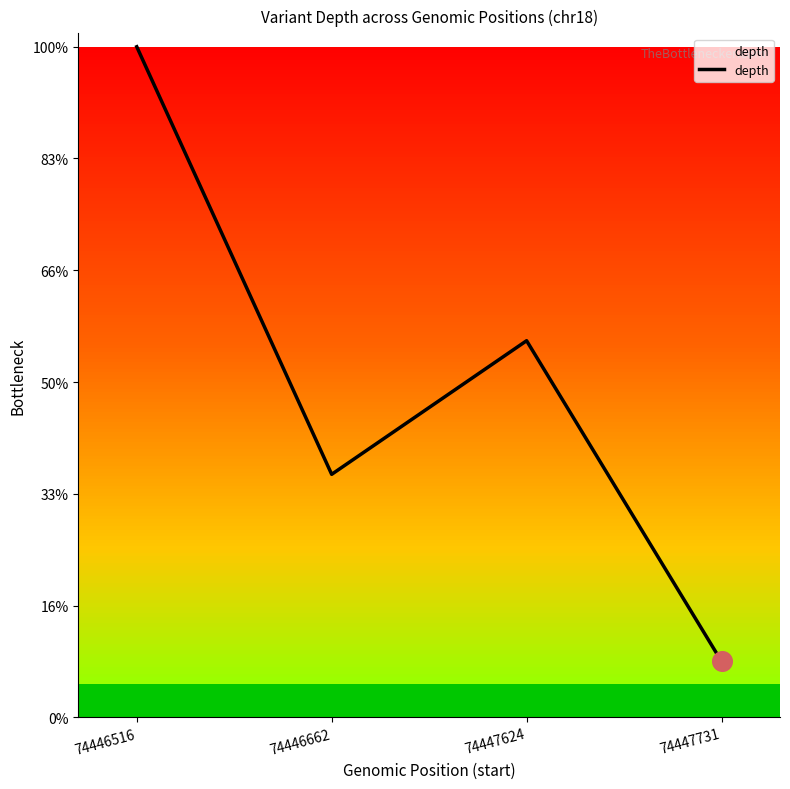

Does the chart have visible grid lines?

No